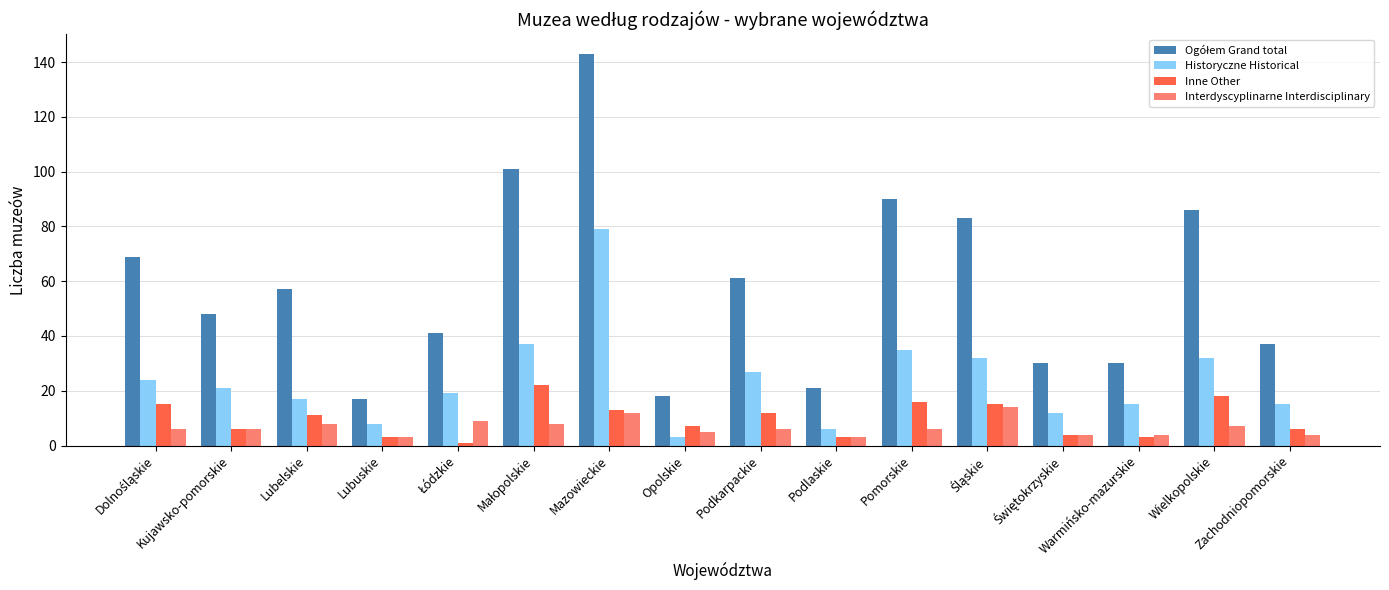

What is the total value across all series at Kujawsko-pomorskie?

81